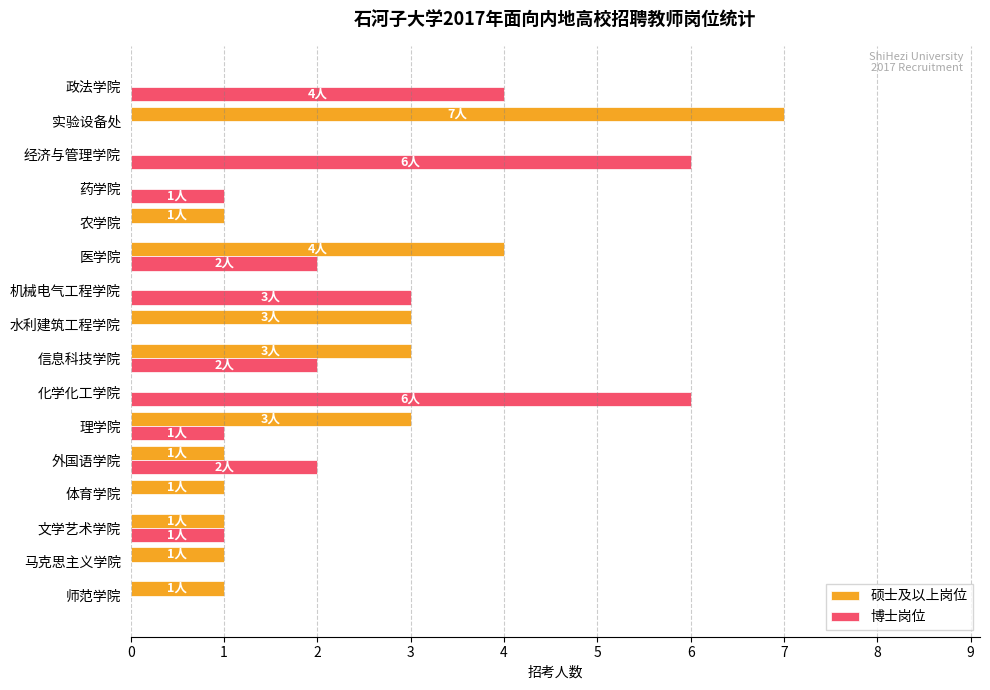

At which category is the sum across all series the highest?

实验设备处